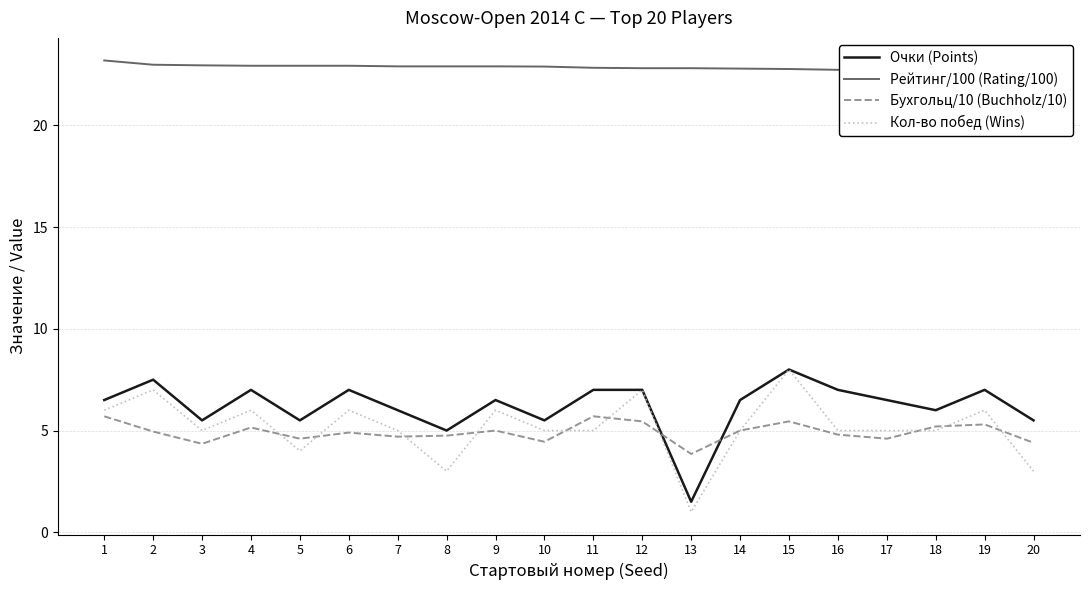

True or false: Очки (Points) and Рейтинг/100 (Rating/100) cross at least once.

False